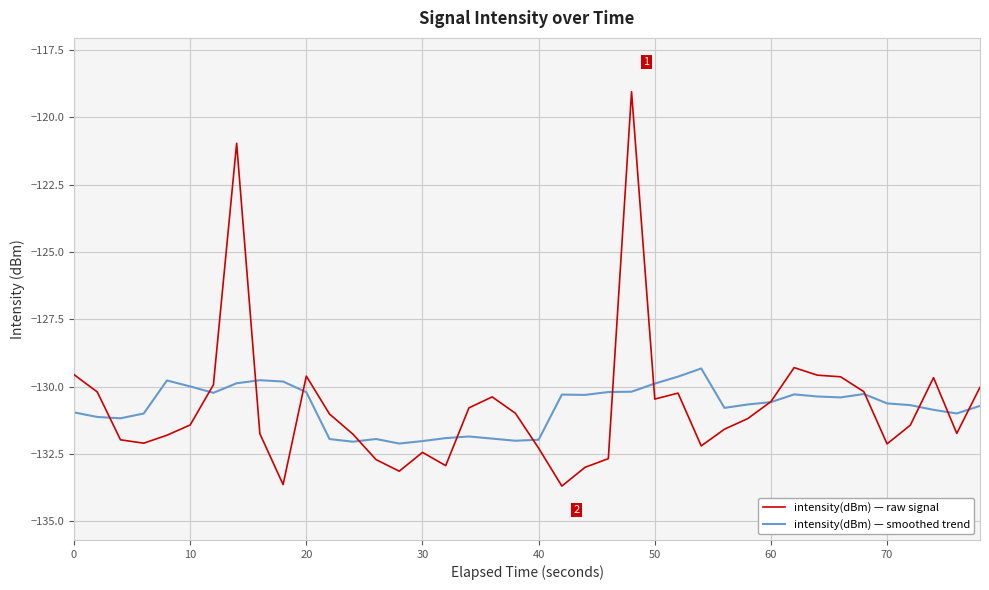

What is the minimum value shown in the chart?

-133.7